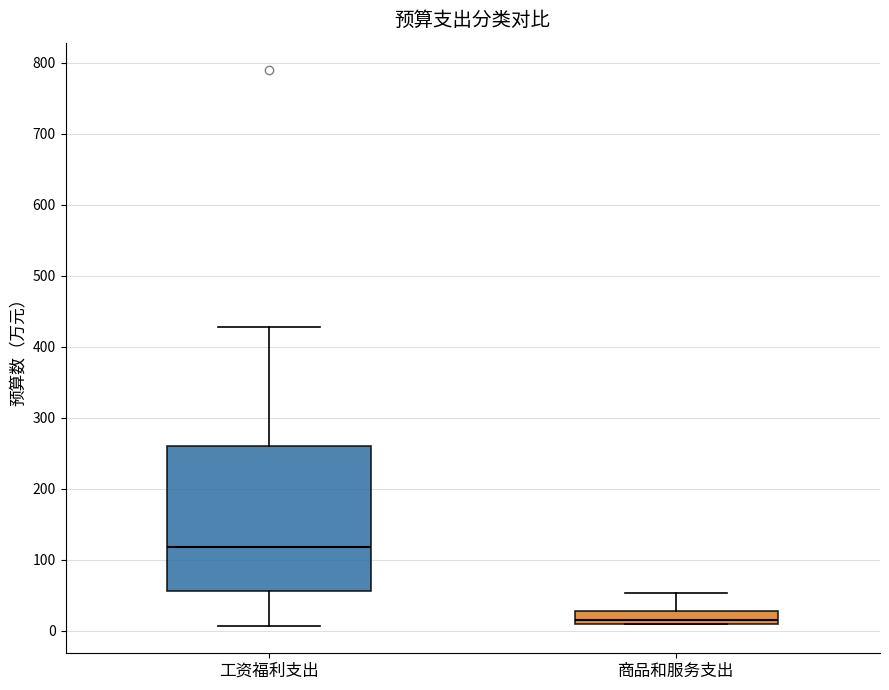

Reading left to right, read every box against the y-axis: the position of its median line, the range the box covers, and the ends of its whiskers. The values are not printed on the chart, so give them approximately, as read against the axis.

工资福利支出: median 120, box 60 to 260, whiskers 10 to 430
商品和服务支出: median 20, box 10 to 30, whiskers 10 to 50